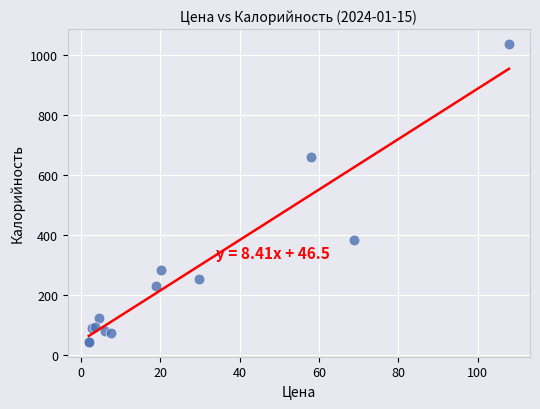

What Y value in the scatter plot is closest to 539?

660.9